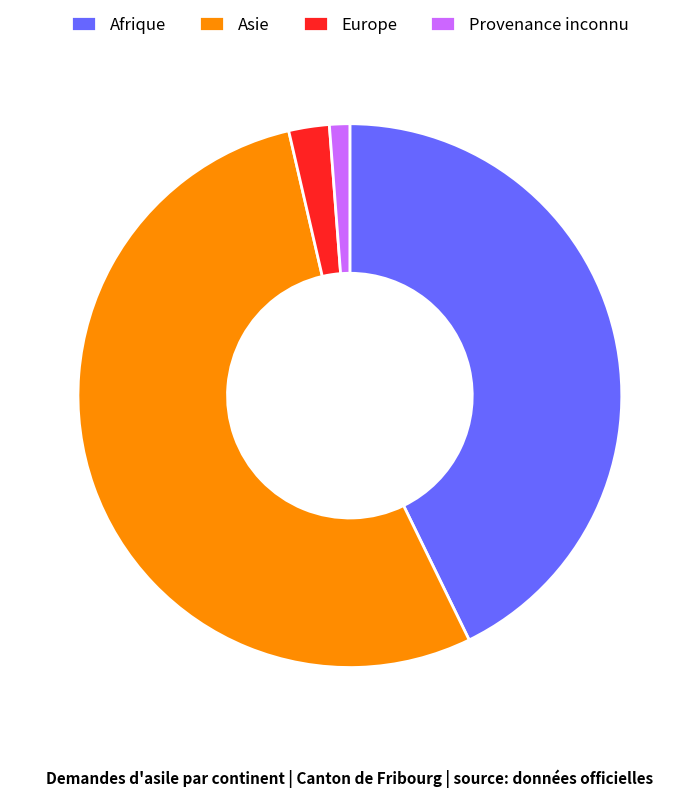

The Europe slice represents 2% of the pie. True or false?

True